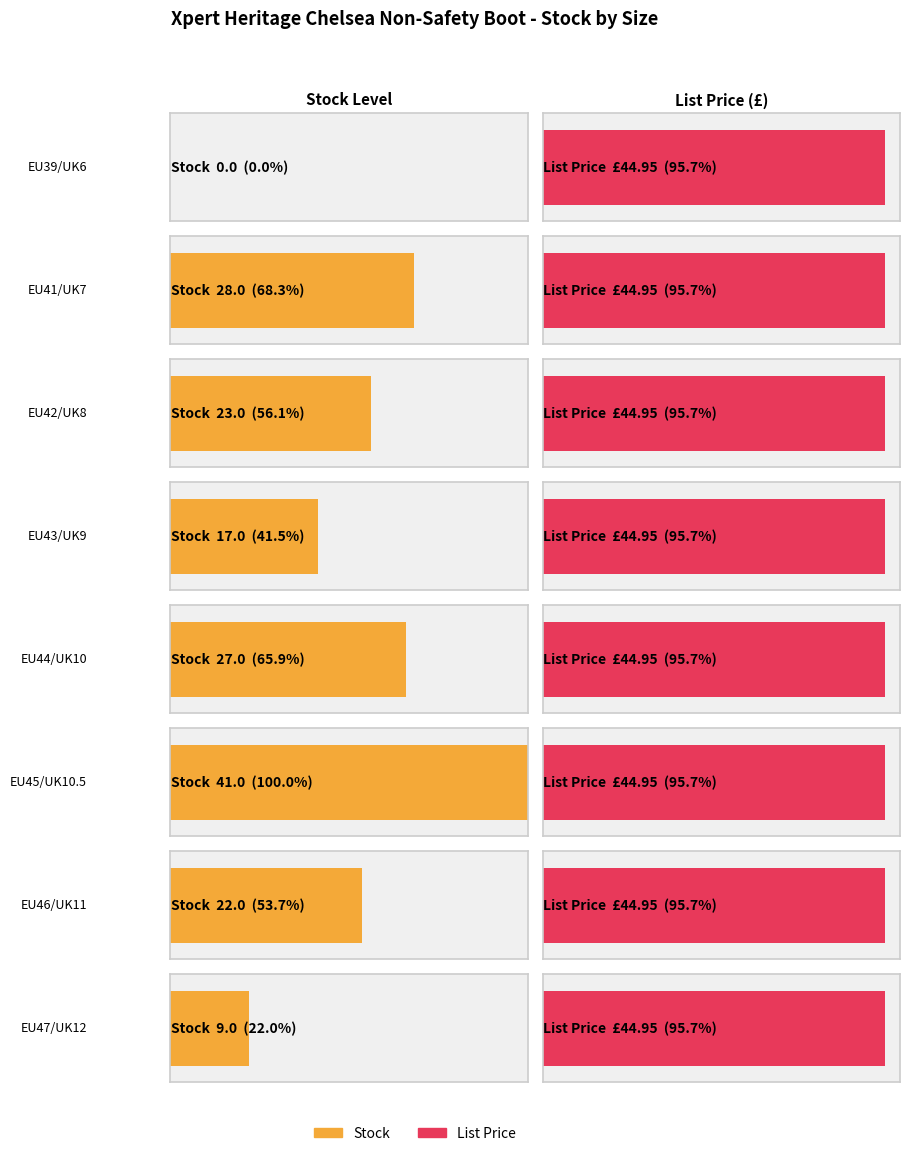

True or false: Stock has a value of 10.6 at EU45/UK10.5.

False